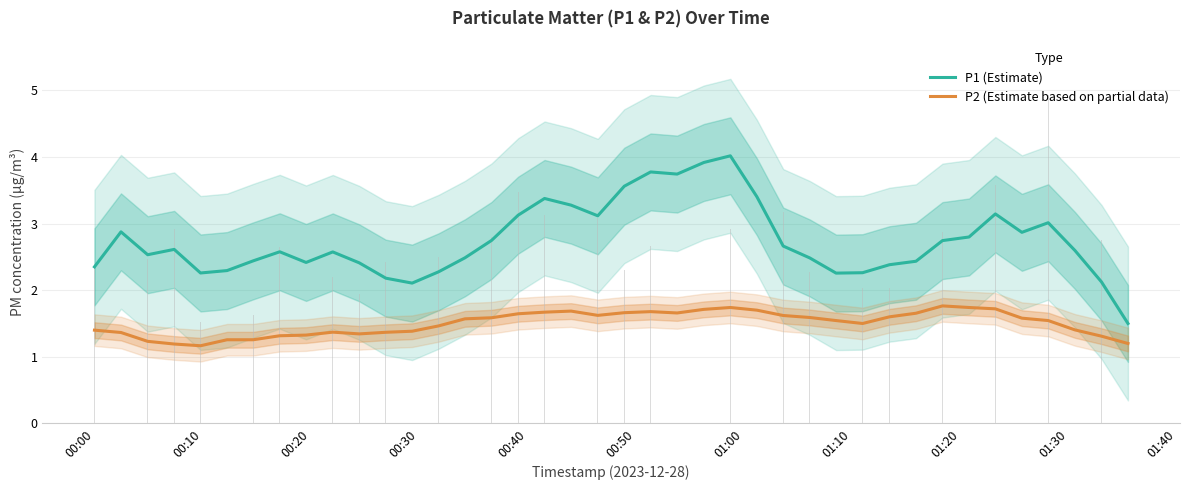

How many categories are shown in the chart?

40